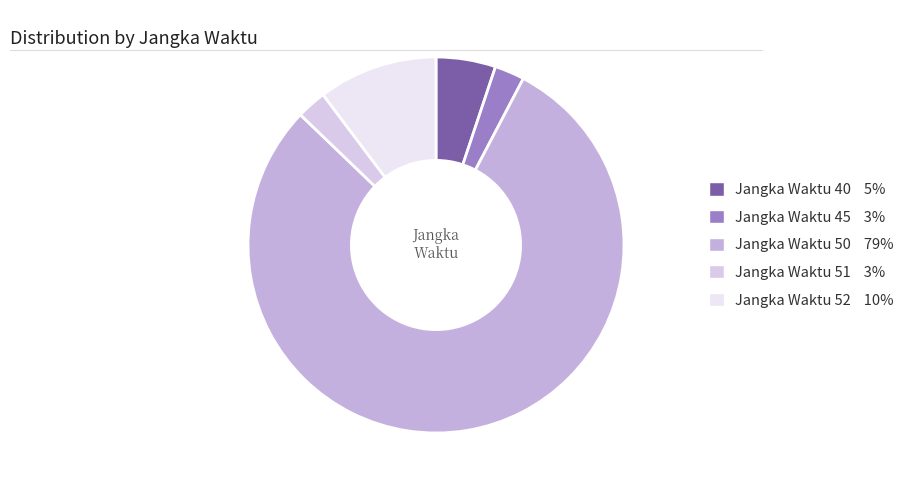

To the nearest percent, what is the average slice percentage?

20%